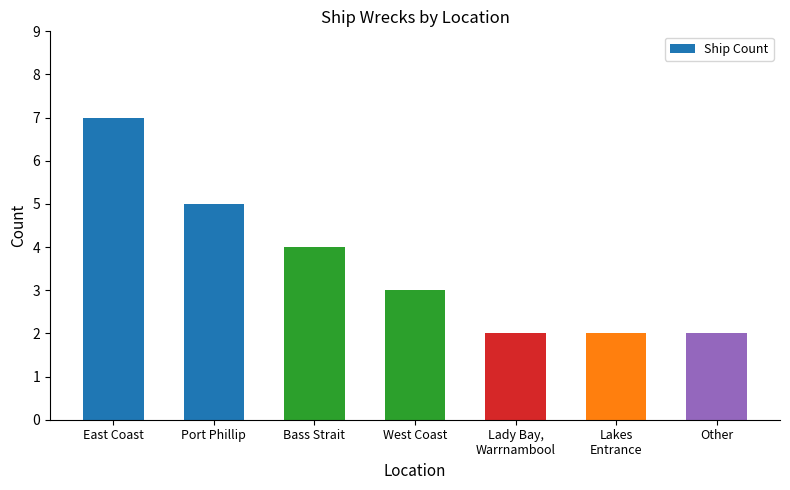

Read the value at Bass Strait.

4